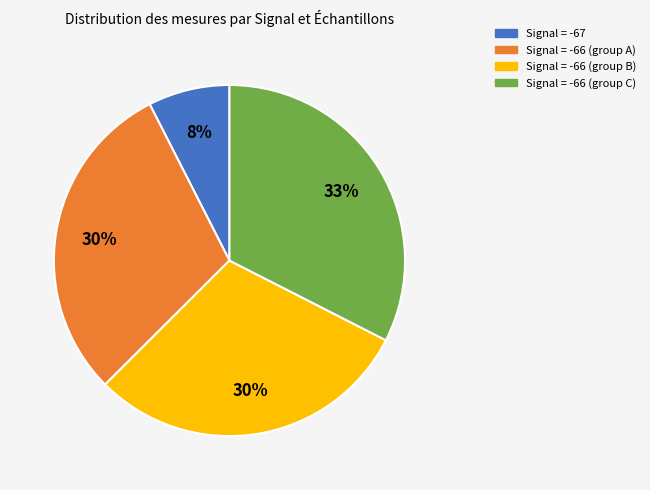

Is there any slice that represents more than half of the pie?

No